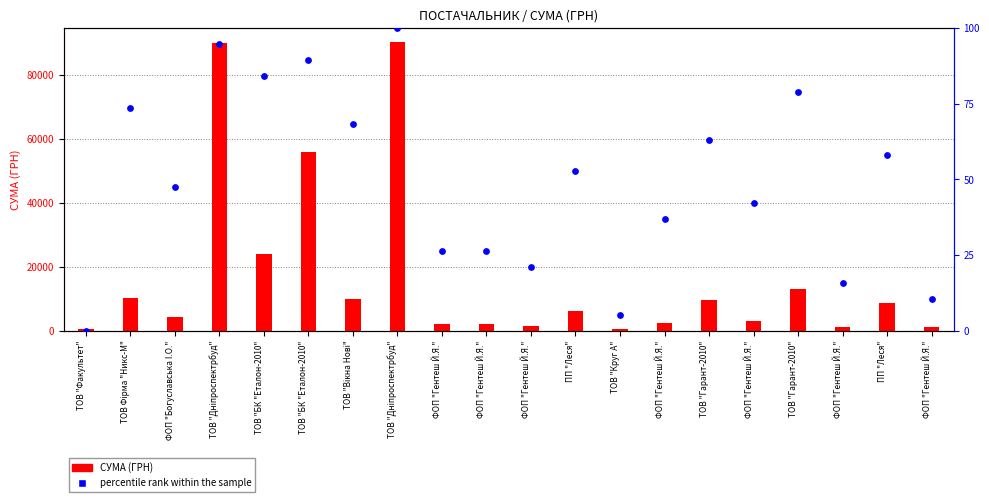

What is the total value across all series at ФОП "Гентеш Й.Я."?

2006.3